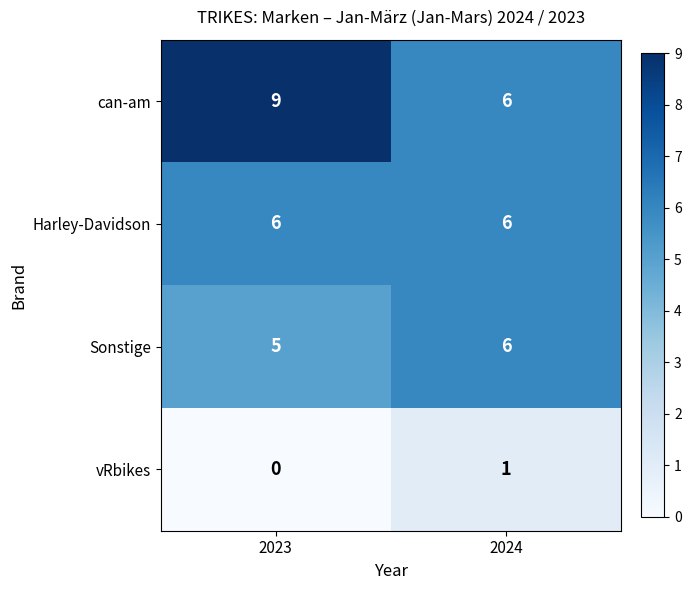

True or false: Sonstige has a value of 3 at 2024.

False